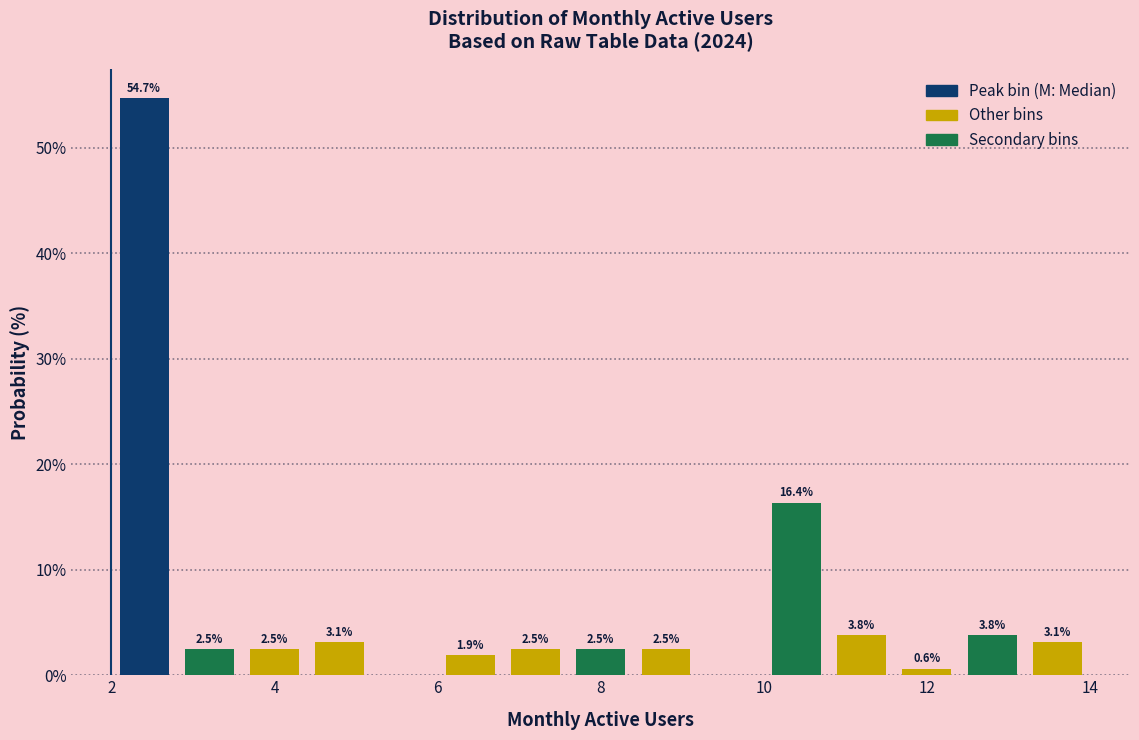

Which range on the x-axis has the tallest bar?

2.0 to 2.8